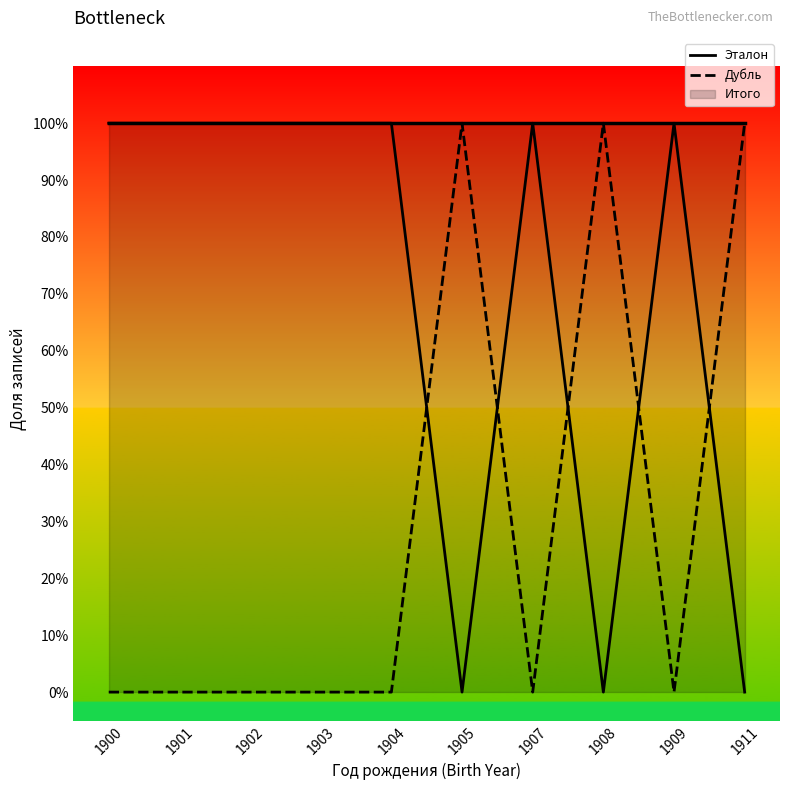

At 1911, list the series in order from largest to smallest.

Дубль, Эталон